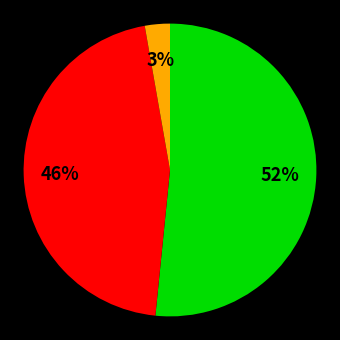

To the nearest percent, what is the difference between the largest and smallest slice percentages?

49%